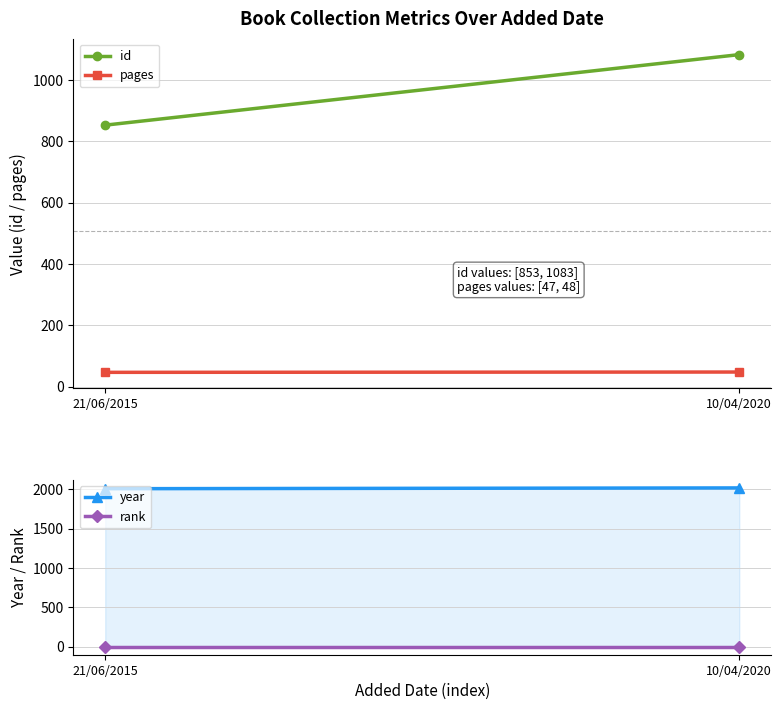

Where is year nearest to the value 2012?

21/06/2015